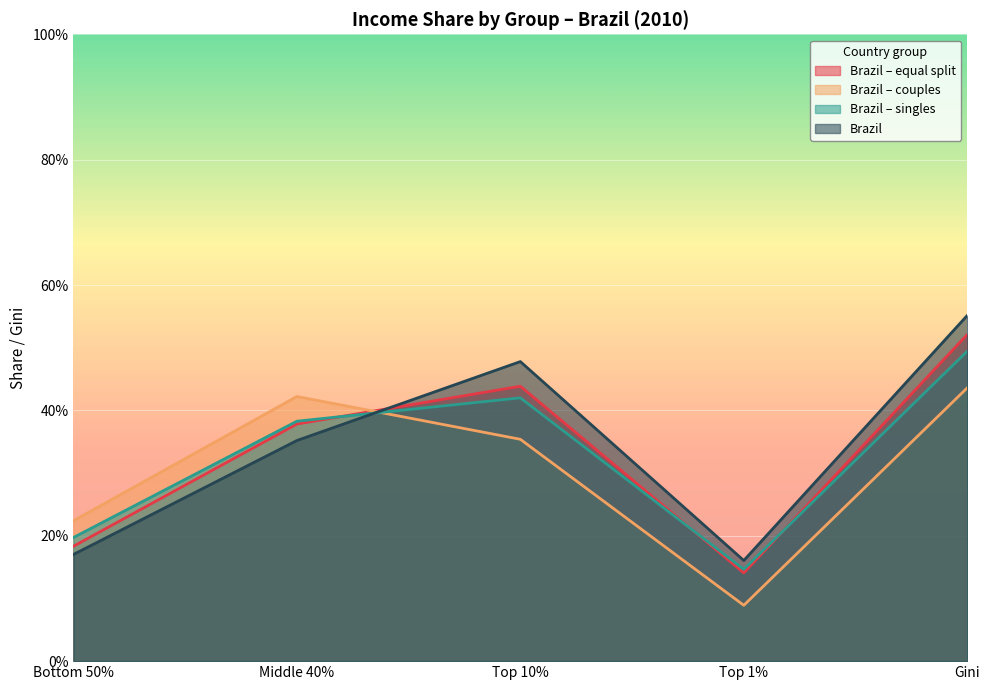

True or false: Brazil – couples and Brazil – equal split intersect in this chart.

True